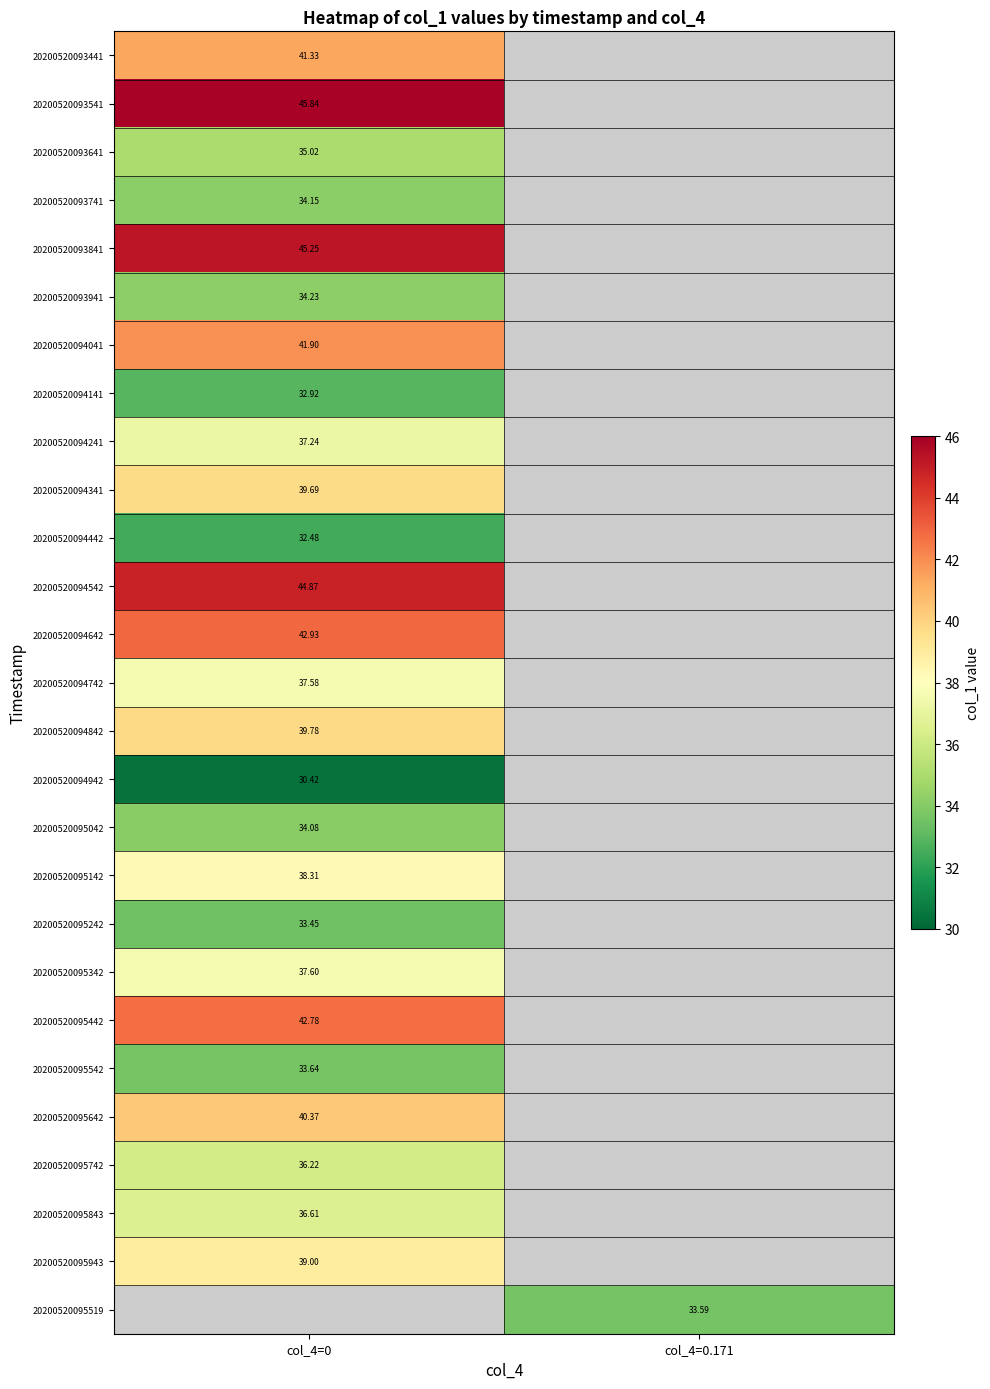

What is the approximate value of 20200520094141 at col_4=0?

32.9